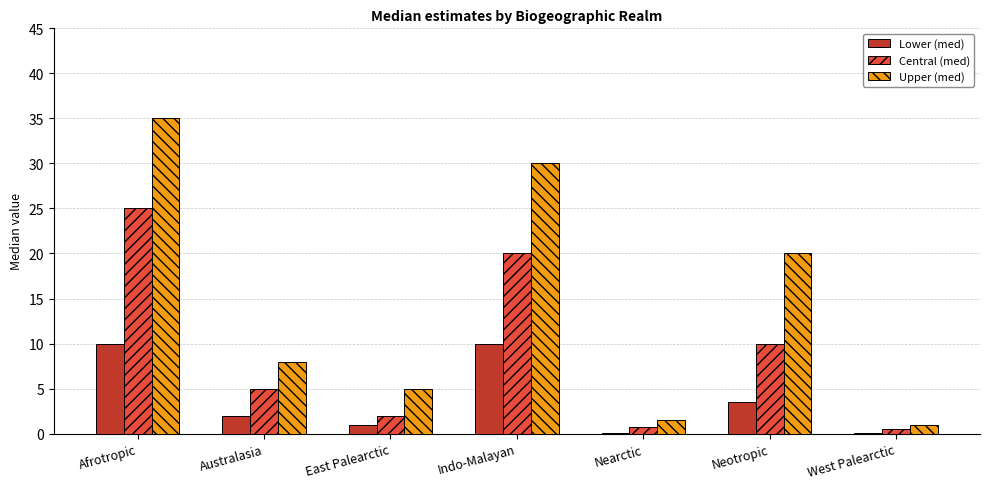

Which category has the highest value in the Central (med) series?

Afrotropic